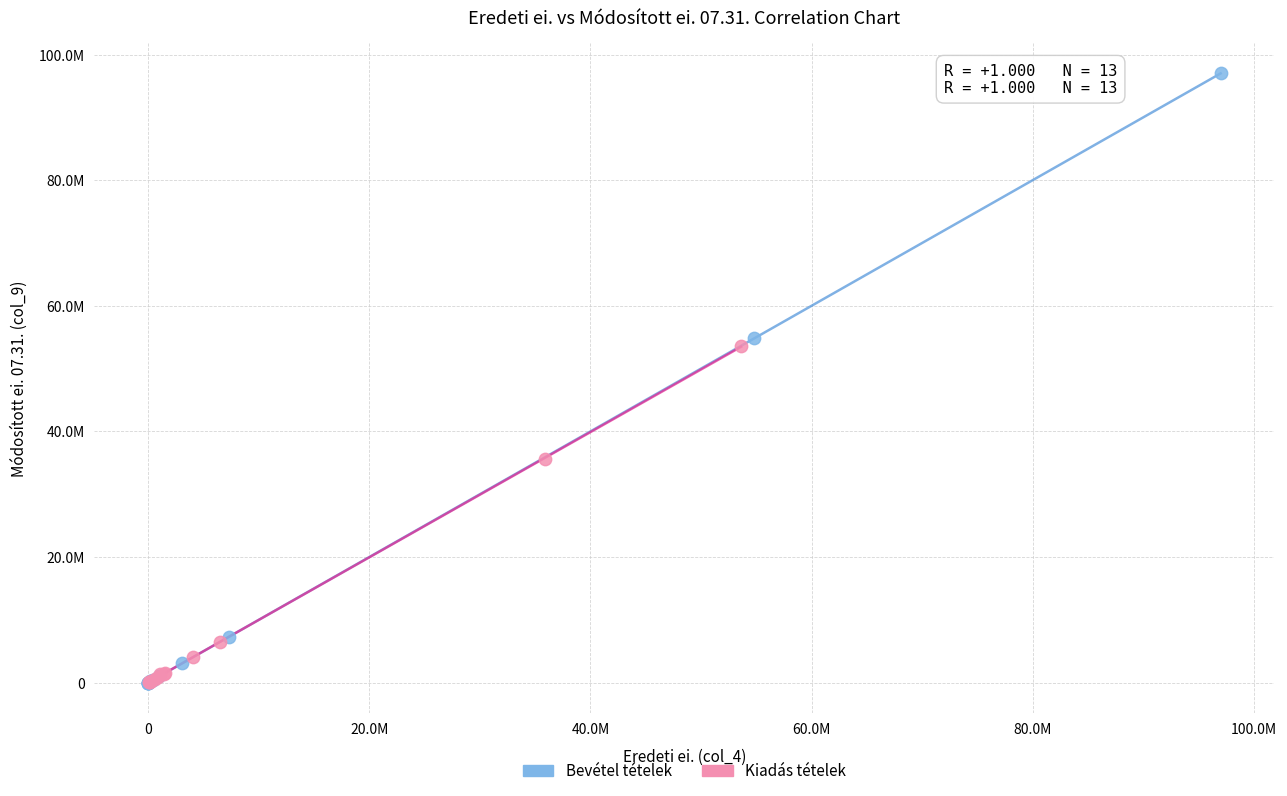

What are all the series names shown in the legend?

Bevétel tételek, Kiadás tételek